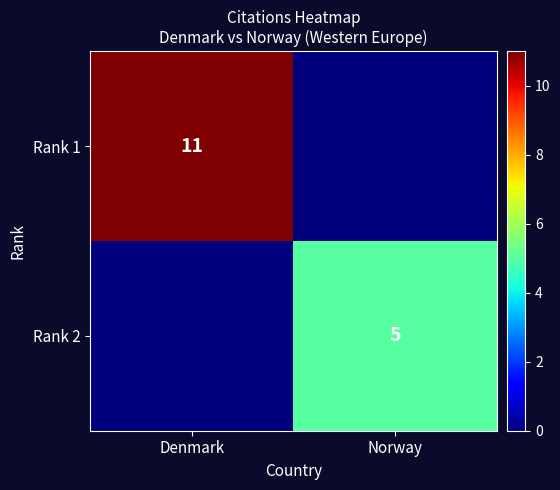

Is the value of Rank 1 at Denmark greater than the value of Rank 2 at Norway?

Yes